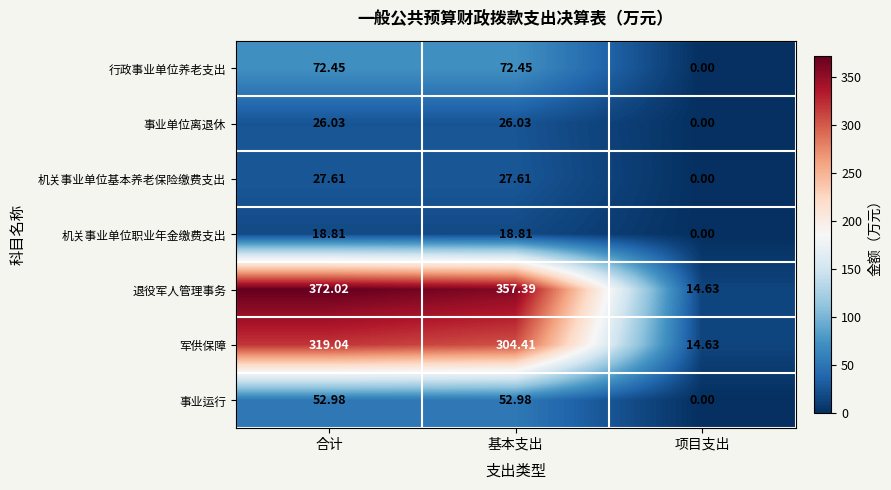

At which label is 事业运行 closest to 26?

项目支出